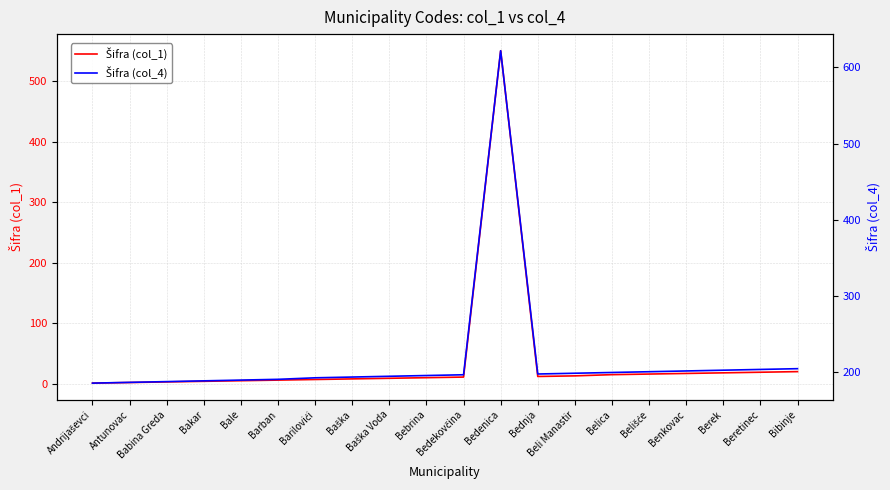

Which series has the largest range (max minus min)?

Šifra (col_1)